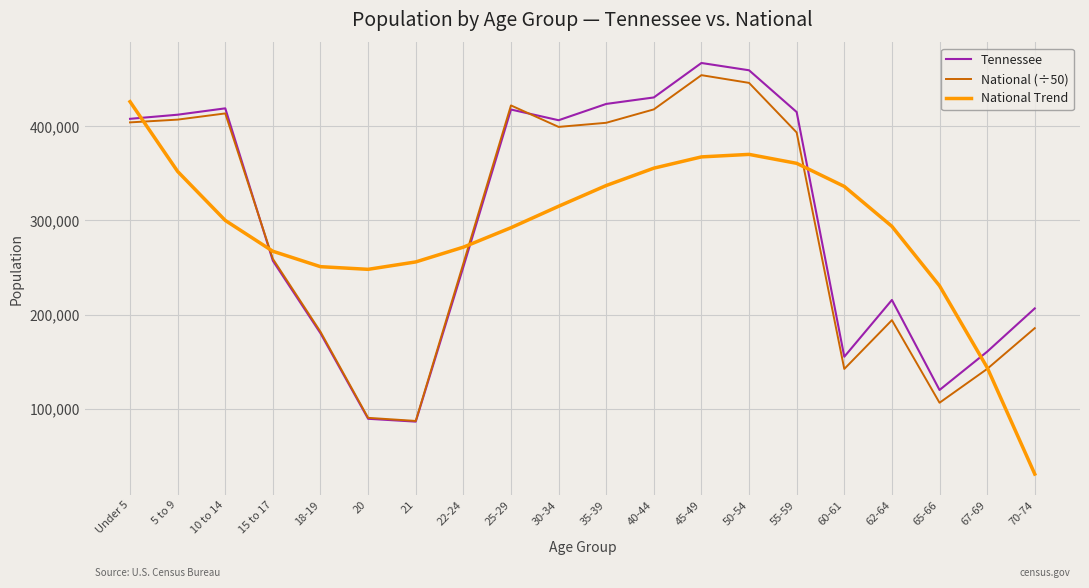

Which series has the widest spread of values?

National Trend